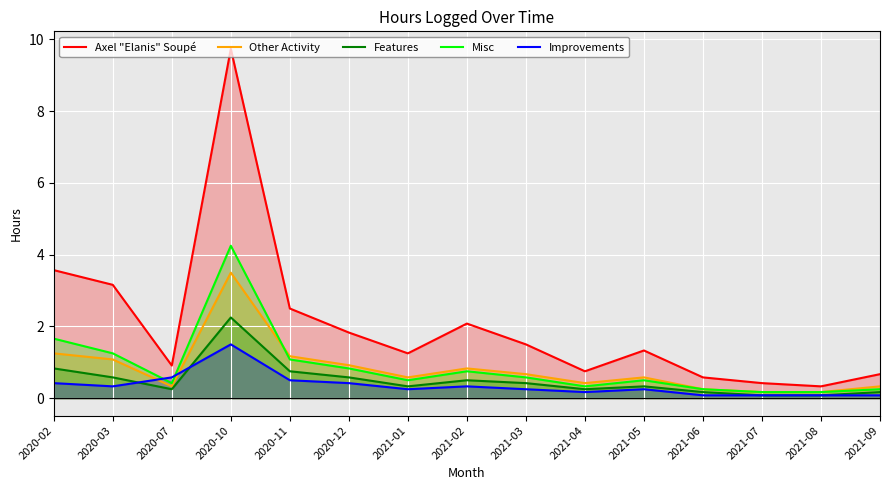

What is the difference between the maximum and minimum values in the Features series?

2.2